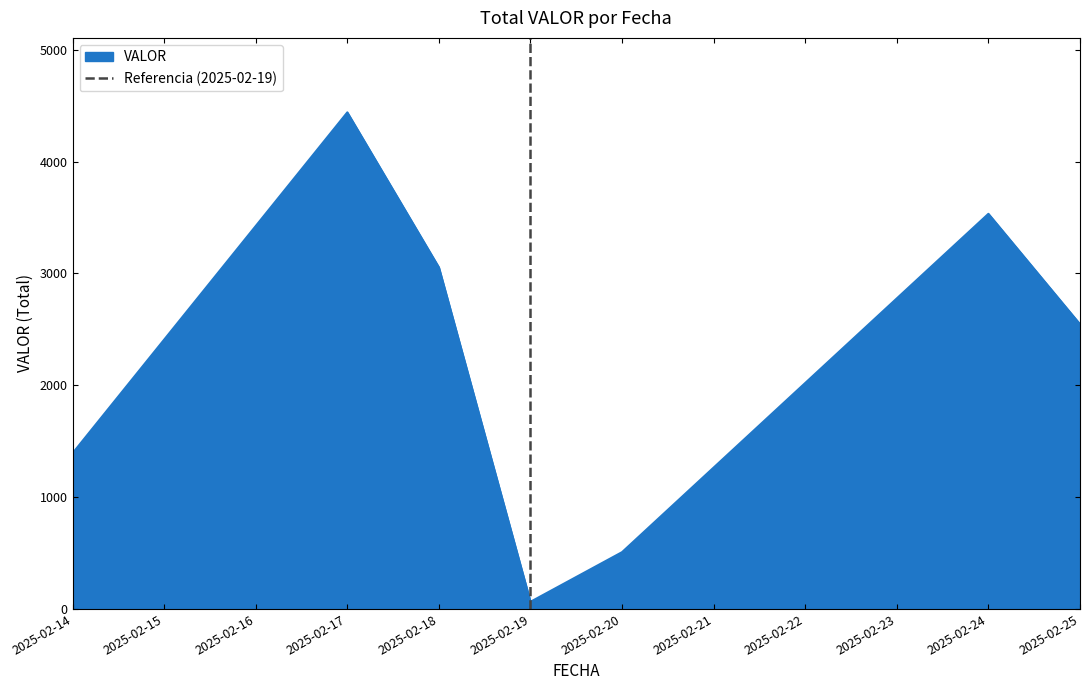

Rank the categories by VALOR value from highest to lowest.

2025-02-17, 2025-02-24, 2025-02-18, 2025-02-25, 2025-02-14, 2025-02-20, 2025-02-19